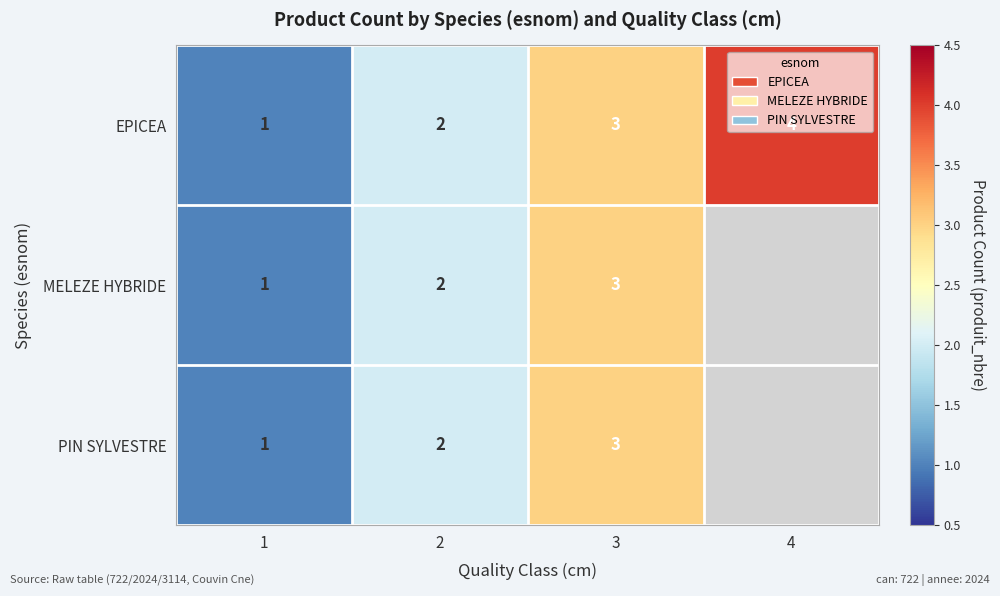

The value of PIN SYLVESTRE at 3 is 3. True or false?

True